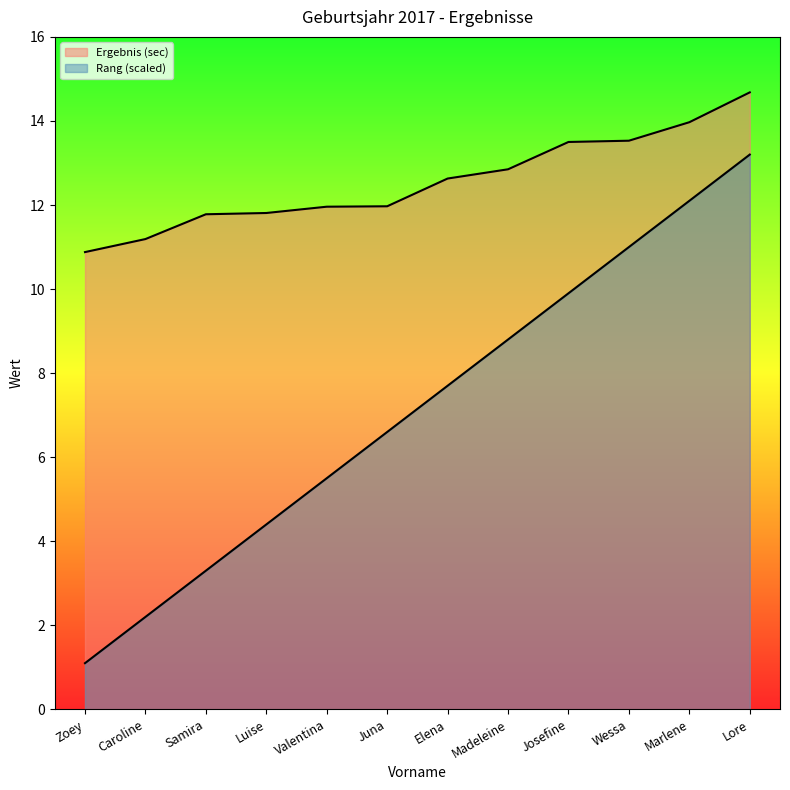

Reading right to left, extract all data points from this chart.

Ergebnis (sec): 14.7	14.0	13.5	13.5	12.8	12.6	12.0	12.0	11.8	11.8	11.2	10.9
Rang (scaled): 13.2	12.1	11.0	9.9	8.8	7.7	6.6	5.5	4.4	3.3	2.2	1.1